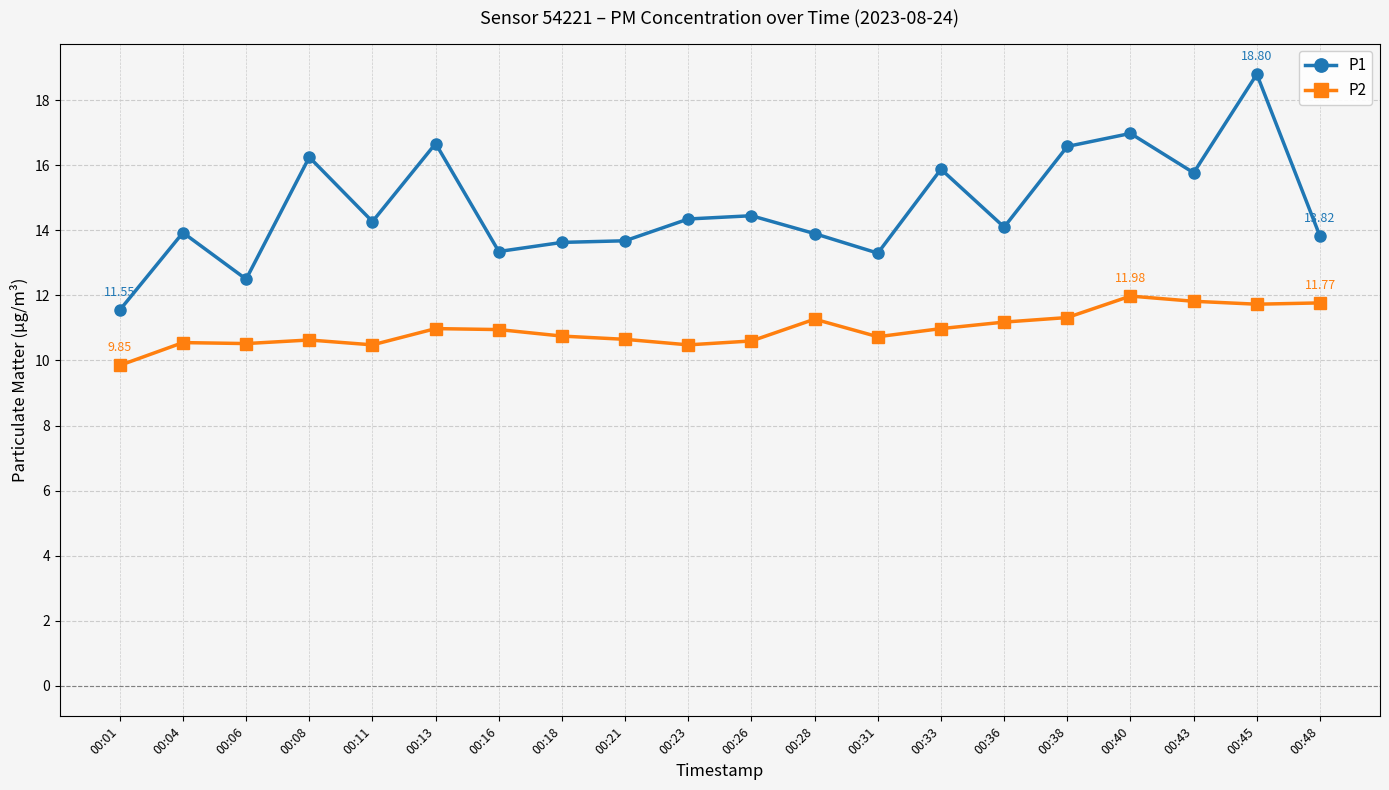

What is the difference between the second highest and minimum values in the P1 series?

5.4